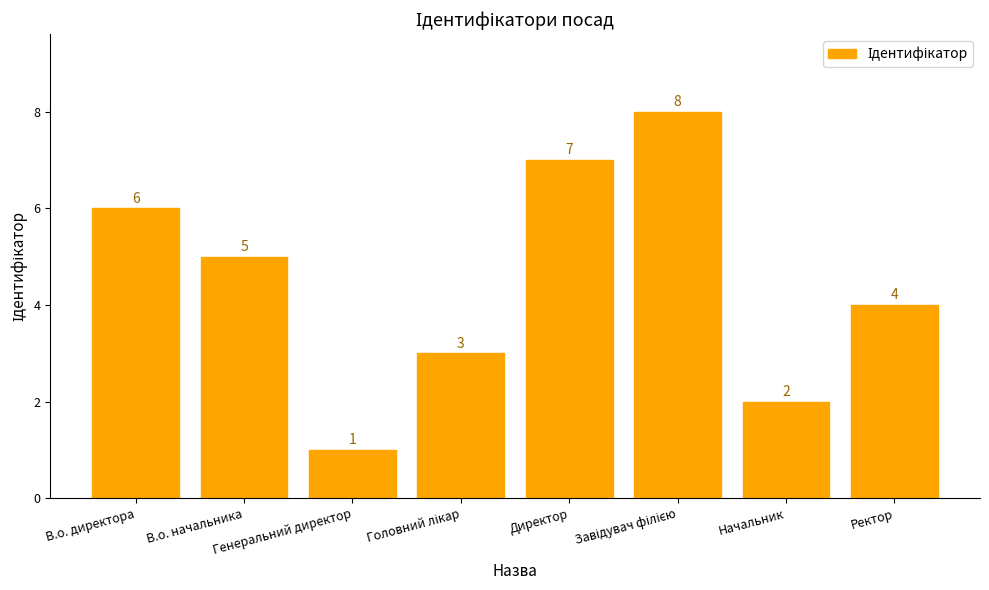

What is the greatest value displayed?

8